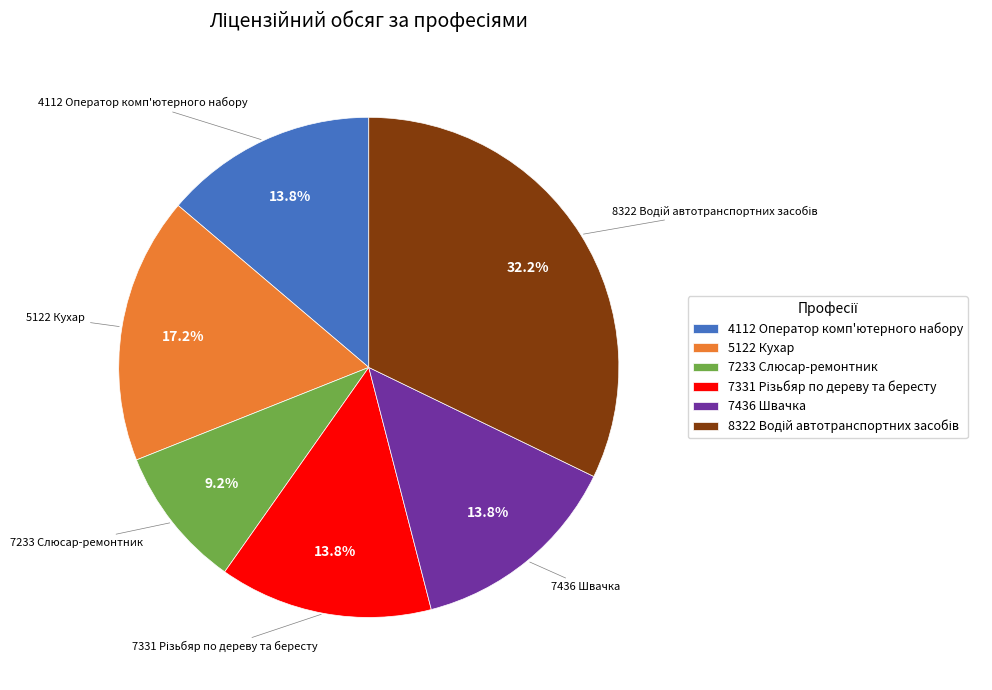

Is there any slice that represents more than half of the pie?

No